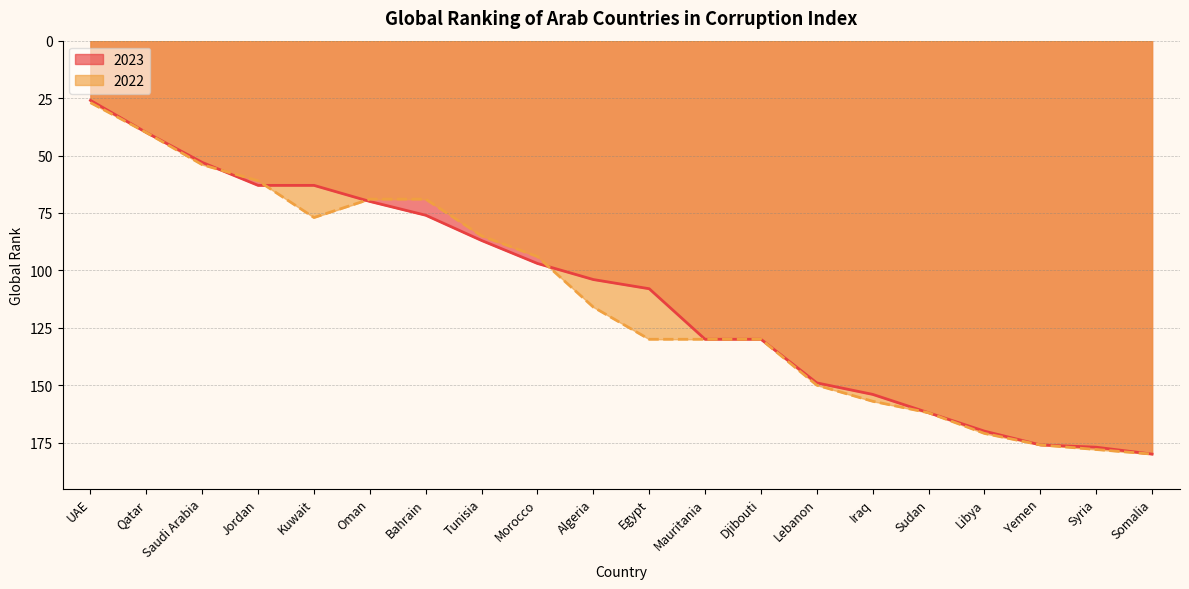

Reading right to left, extract all data points from this chart.

2023: Somalia=180	Syria=177	Yemen=176	Libya=170	Sudan=162	Iraq=154	Lebanon=149	Djibouti=130	Mauritania=130	Egypt=108	Algeria=104	Morocco=97	Tunisia=87	Bahrain=76	Oman=70	Kuwait=63	Jordan=63	Saudi Arabia=53	Qatar=40	UAE=26
2022: Somalia=180	Syria=178	Yemen=176	Libya=171	Sudan=162	Iraq=157	Lebanon=150	Djibouti=130	Mauritania=130	Egypt=130	Algeria=116	Morocco=94	Tunisia=85	Bahrain=69	Oman=69	Kuwait=77	Jordan=61	Saudi Arabia=54	Qatar=40	UAE=27